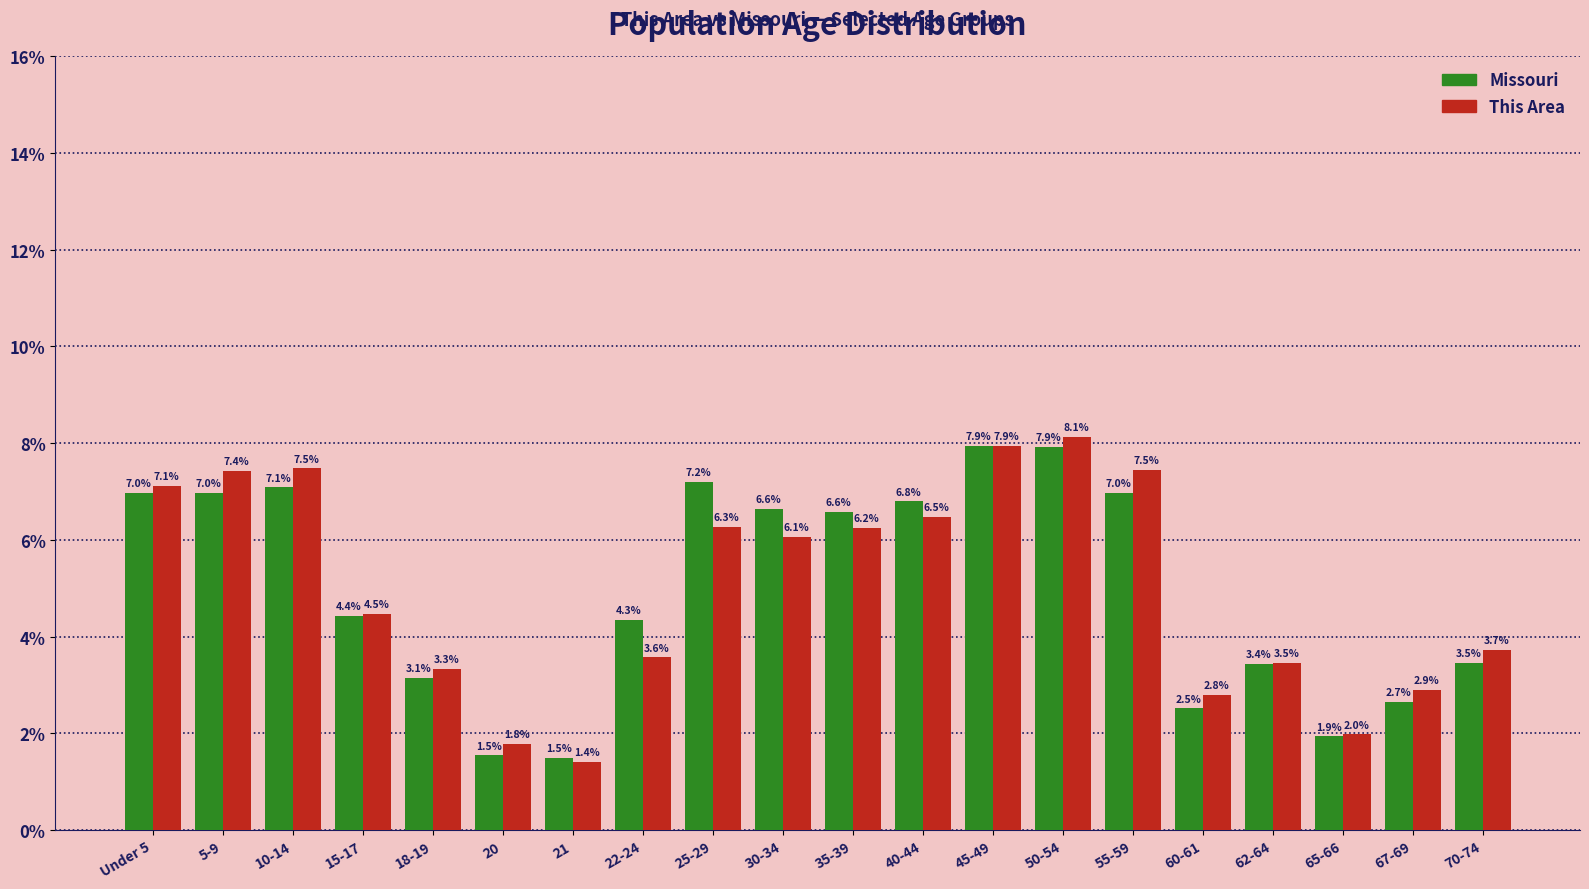

Reading left to right, list all the values displayed in this chart.

Missouri: 7.0	7.0	7.1	4.4	3.1	1.5	1.5	4.3	7.2	6.6	6.6	6.8	7.9	7.9	7.0	2.5	3.4	1.9	2.7	3.5
This Area: 7.1	7.4	7.5	4.5	3.3	1.8	1.4	3.6	6.3	6.1	6.2	6.5	7.9	8.1	7.5	2.8	3.5	2.0	2.9	3.7